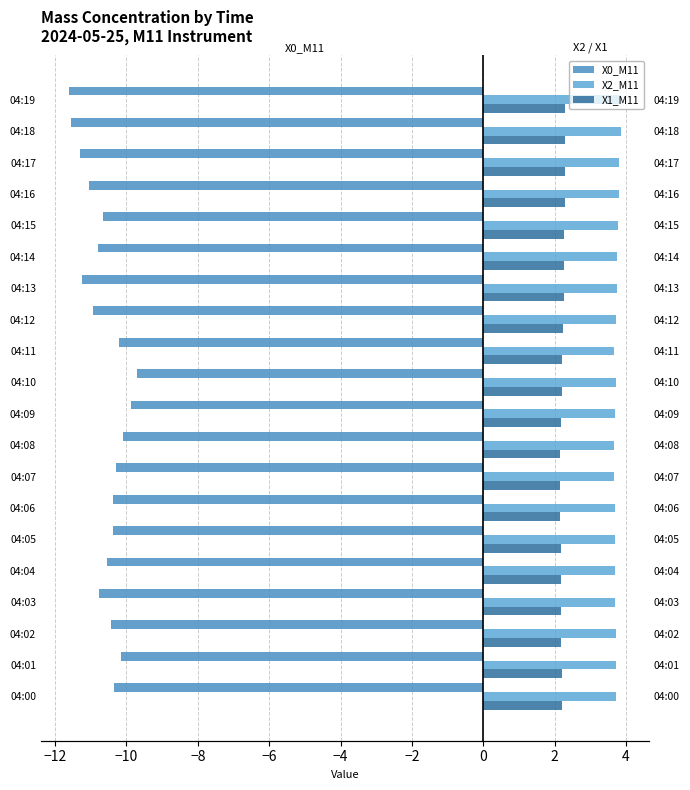

Is the value of X0_M11 at 04:13 greater than the value of X1_M11 at 04:17?

No